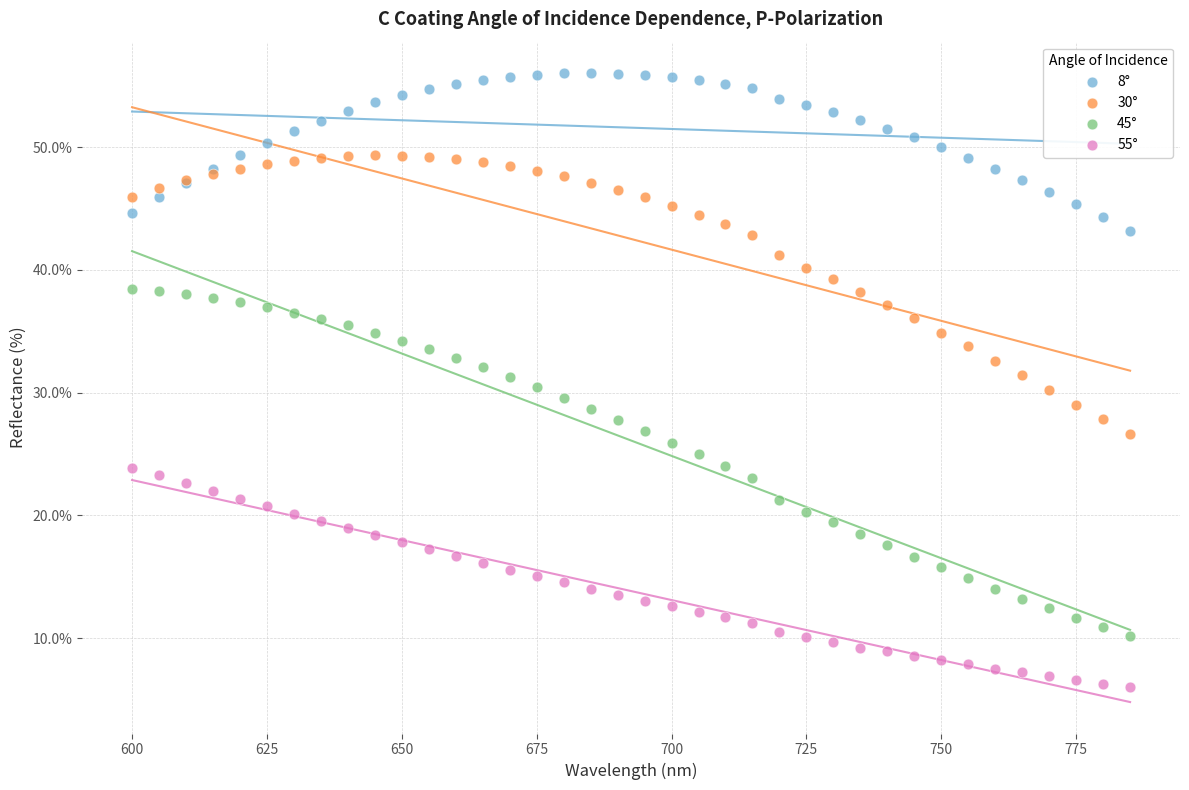

What is the X range (max minus min) for the scatter plot?

185.0